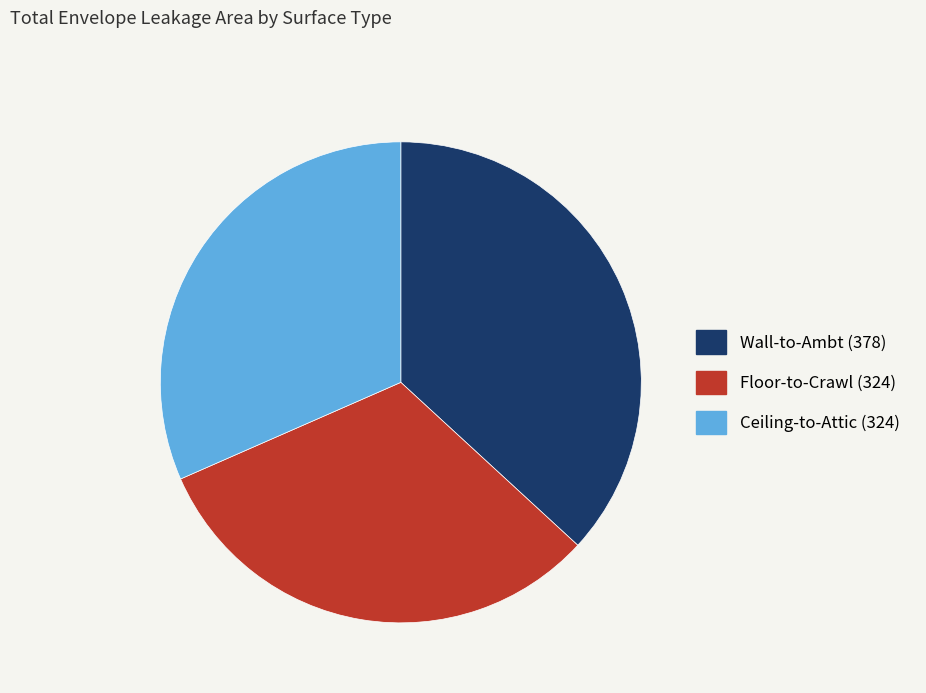

The Ceiling-to-Attic (324) slice represents 32% of the pie. True or false?

True